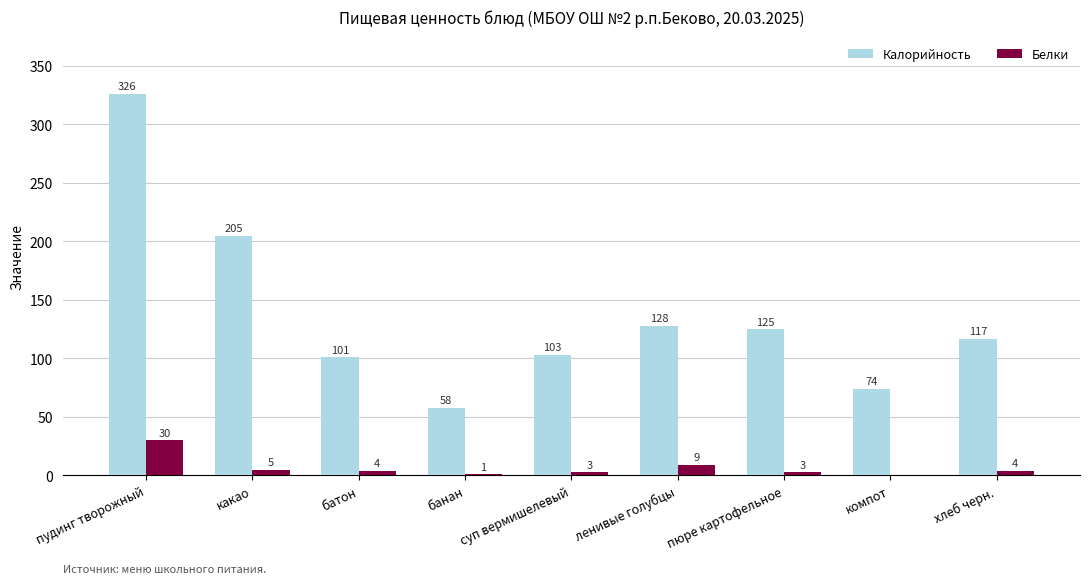

What is the difference between the Калорийность values at батон and компот?

27